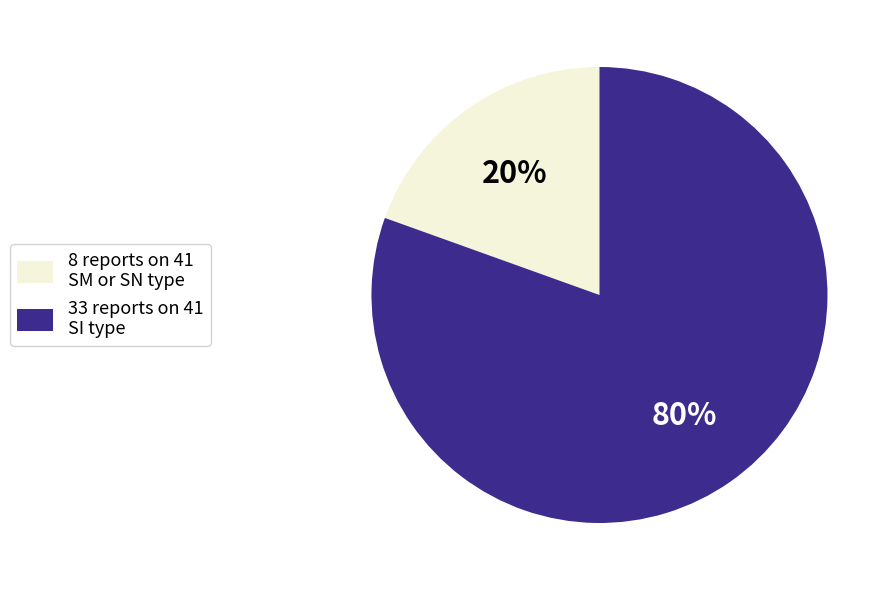

To the nearest percent, what is the combined percentage of 8 reports on 41 SM or SN type and 33 reports on 41 SI type?

100%